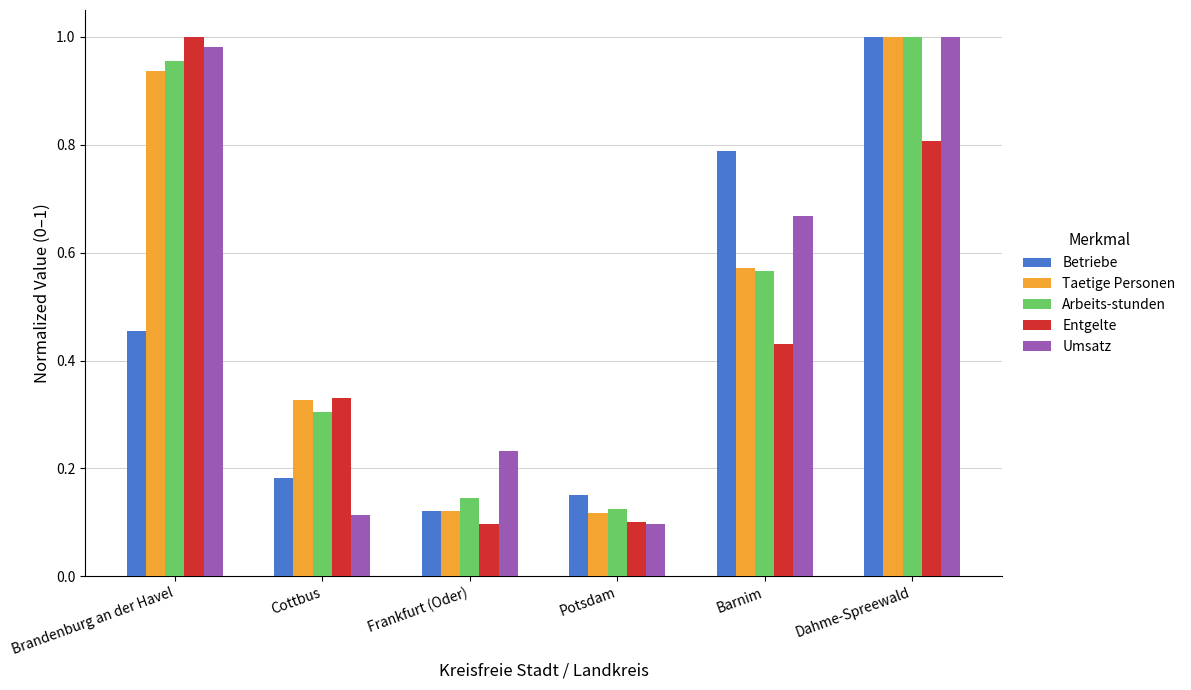

What is the sum of all Umsatz values?

3.1